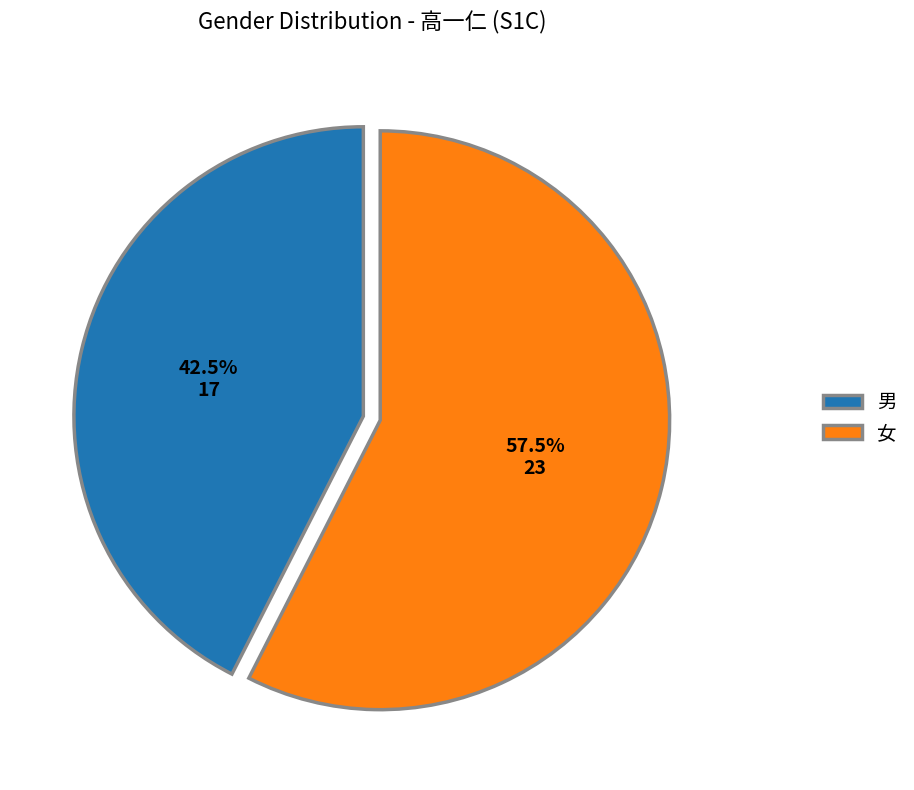

Does any single category account for the majority?

Yes